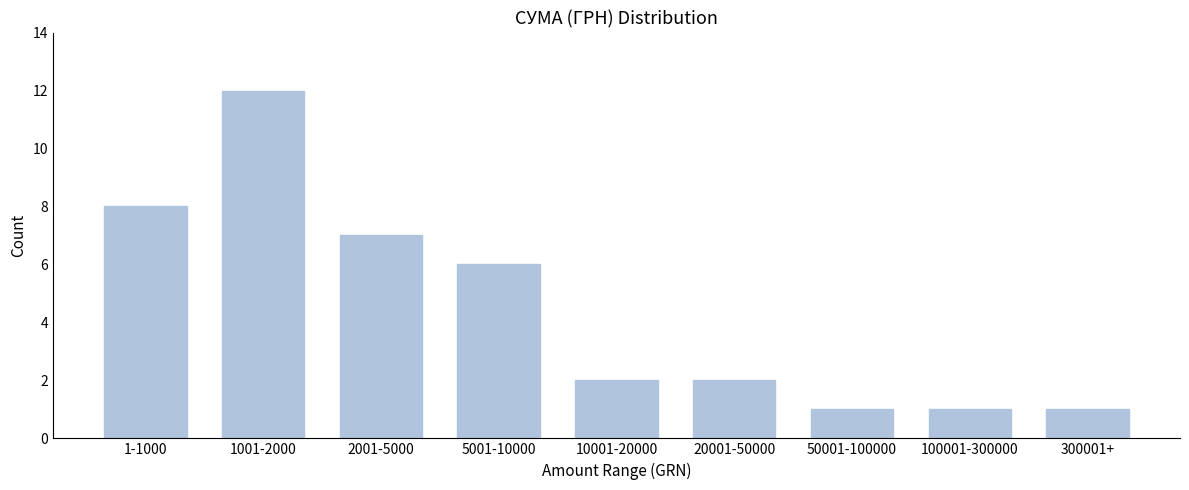

Reading right to left, list all the values displayed in this chart.

1	1	1	2	2	6	7	12	8